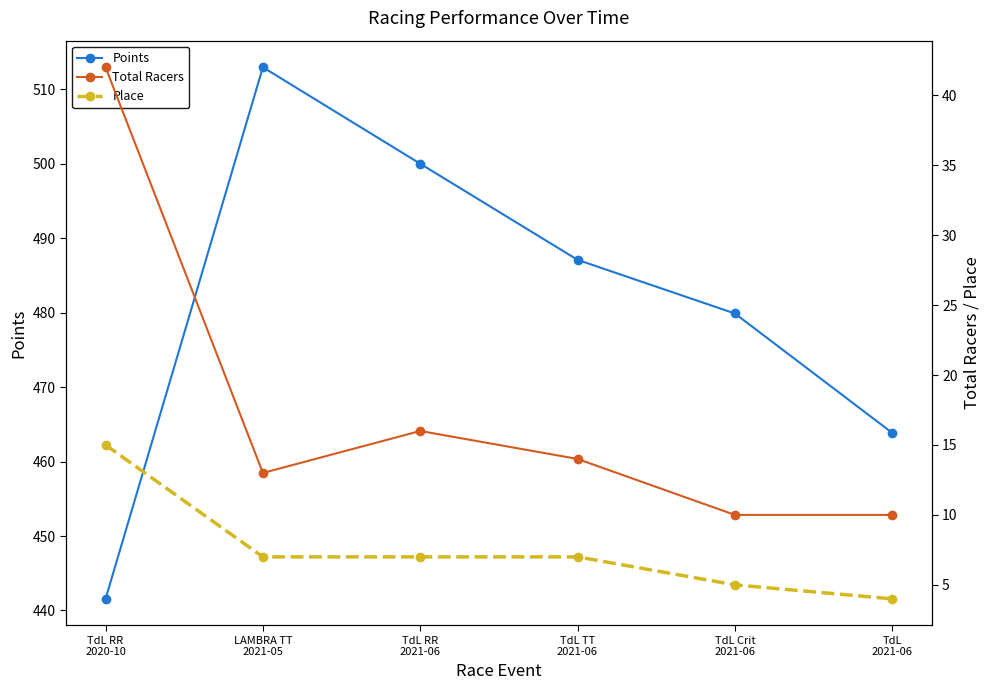

What is the average value of the Place series?

7.5